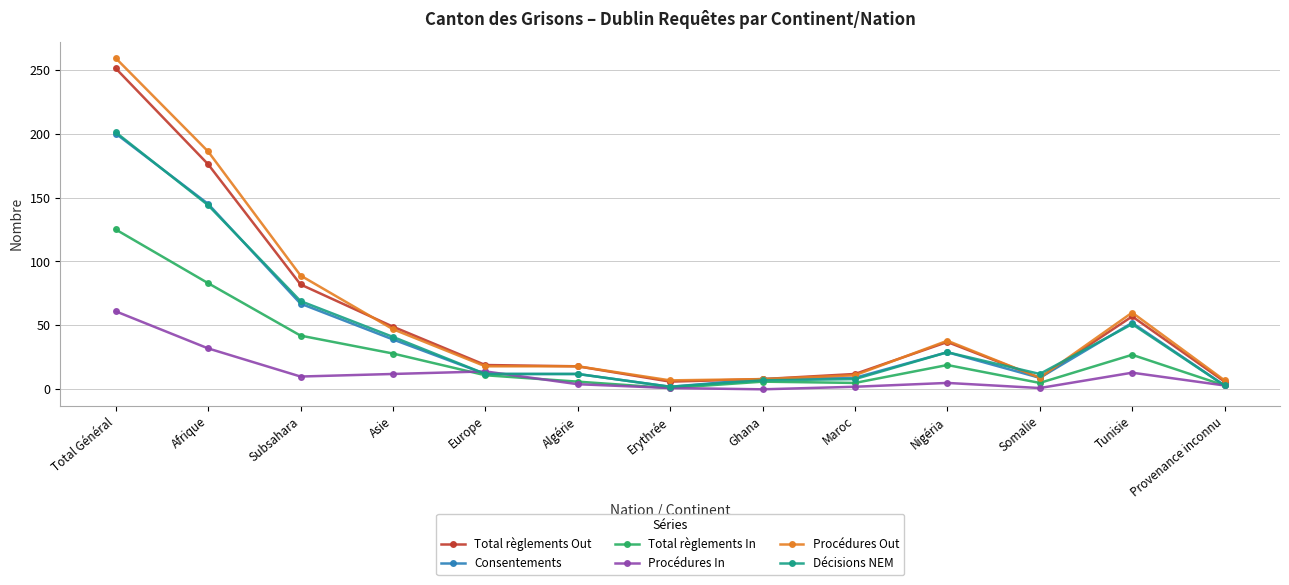

At which category is the sum across all series the highest?

Total Général